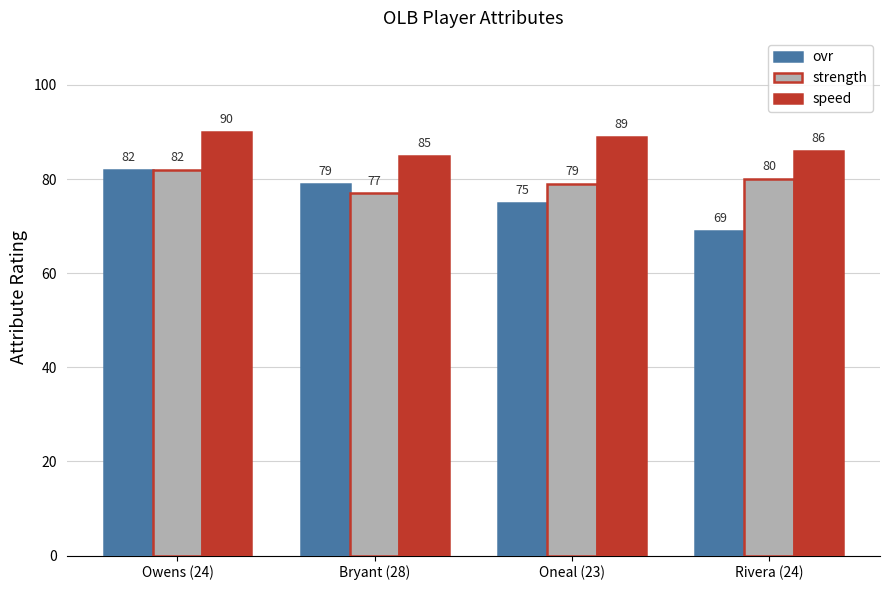

What is the spread (max minus min) of values at Bryant (28)?

8